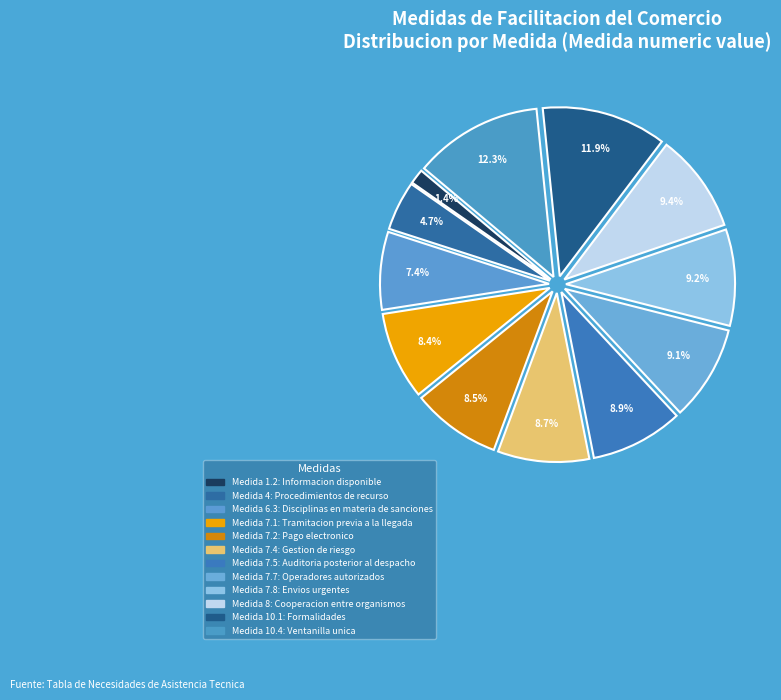

What is the smallest slice in the pie chart?

1.2